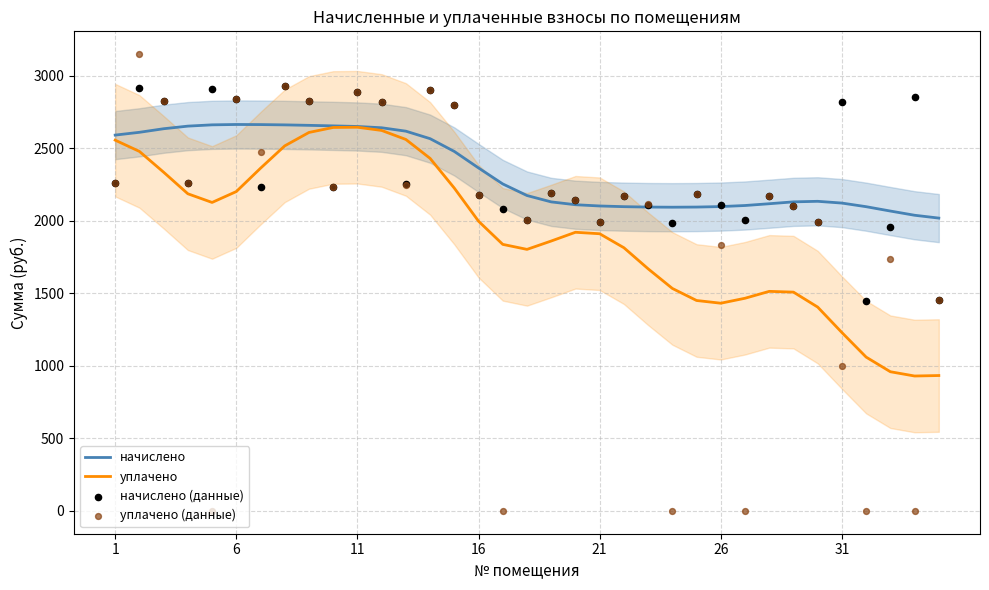

Which series has the largest total across all categories?

начислено